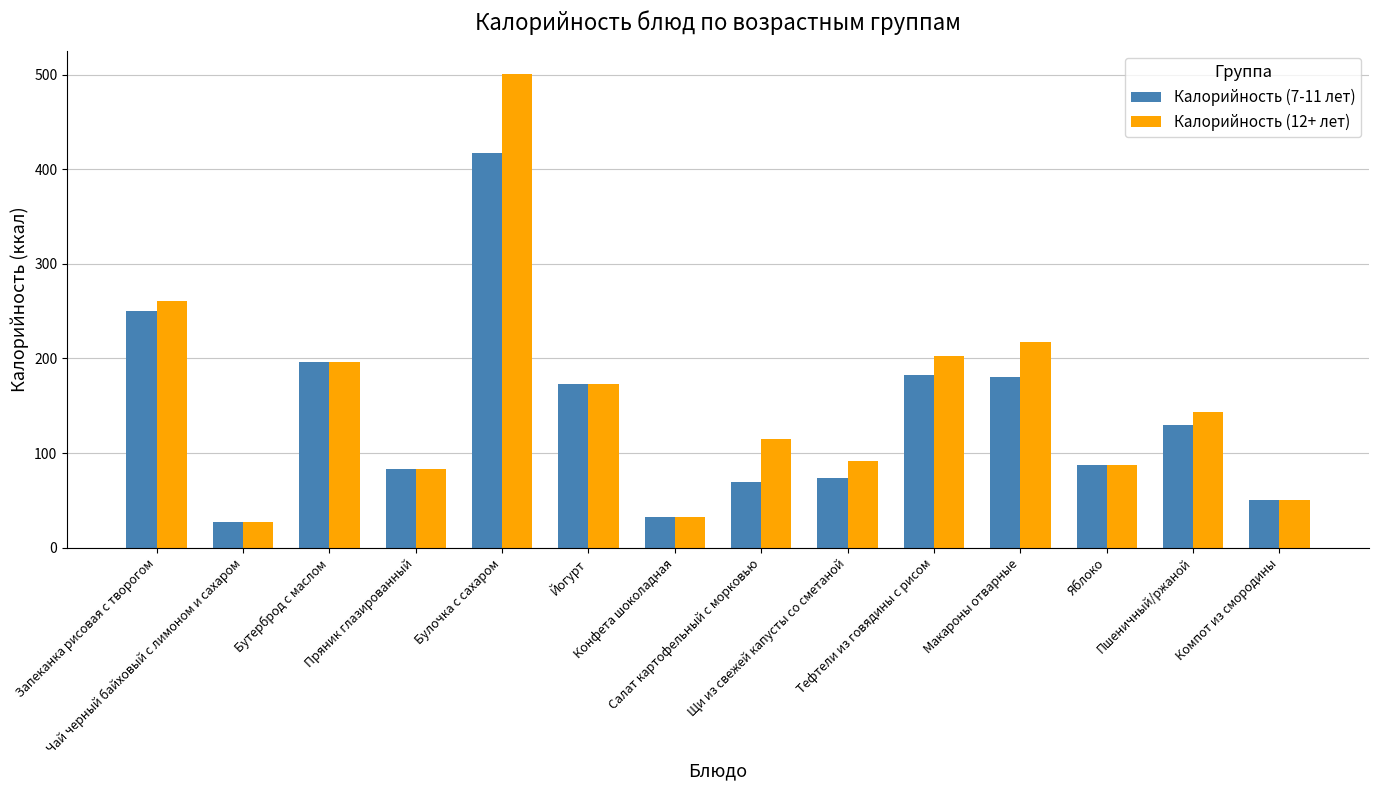

Rank the series by their average value, from lowest to highest.

Калорийность (7-11 лет), Калорийность (12+ лет)